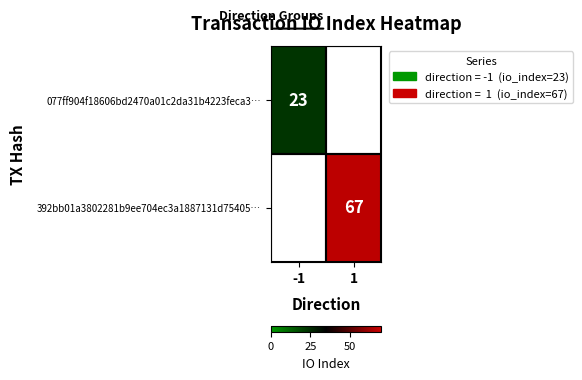

How many series are shown in this chart?

2